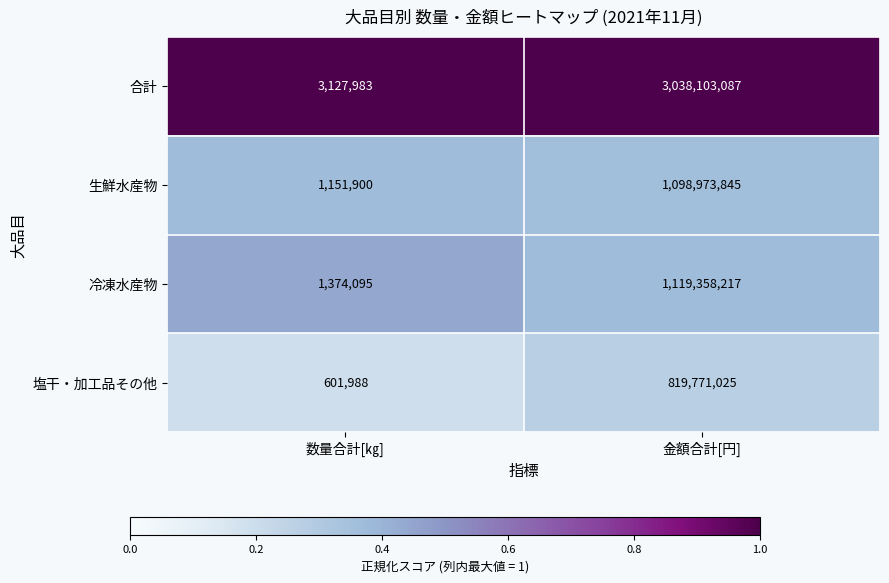

Rank the series at 数量合計[㎏] from lowest to highest value.

塩干・加工品その他, 生鮮水産物, 冷凍水産物, 合計